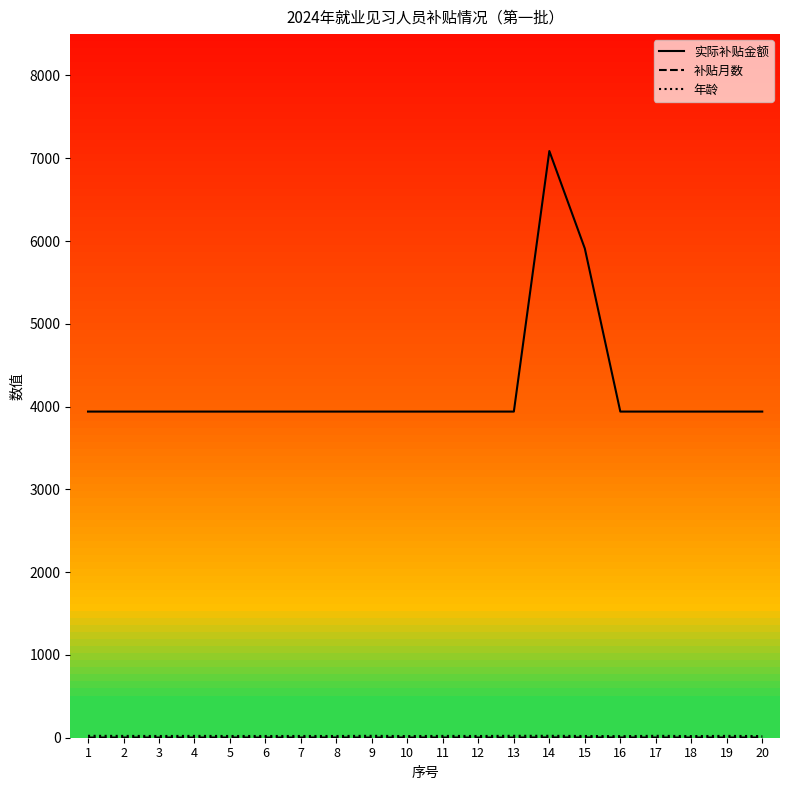

The value of 年龄 at 3 is 21.0. True or false?

True